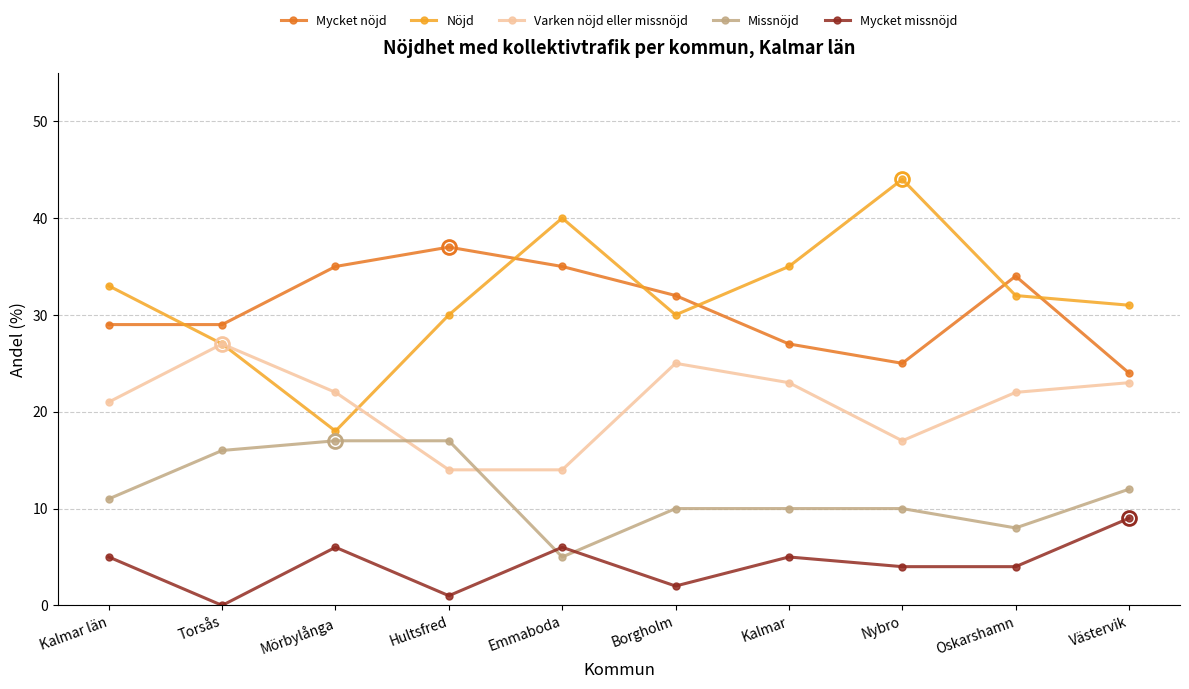

In Nöjd, how many points are higher than both neighbors (excluding endpoints)?

2